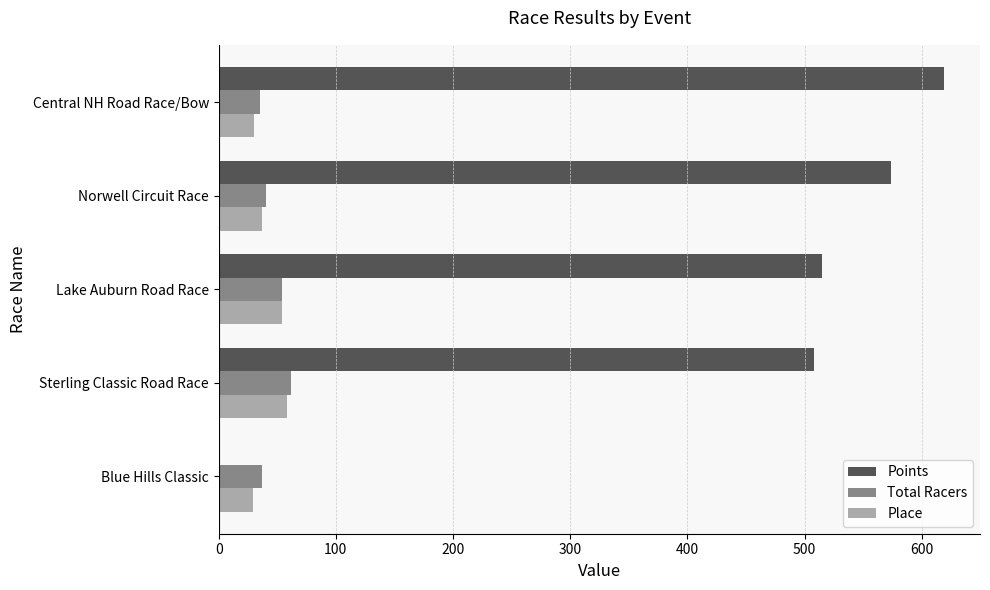

Which series has the largest total across all categories?

Points